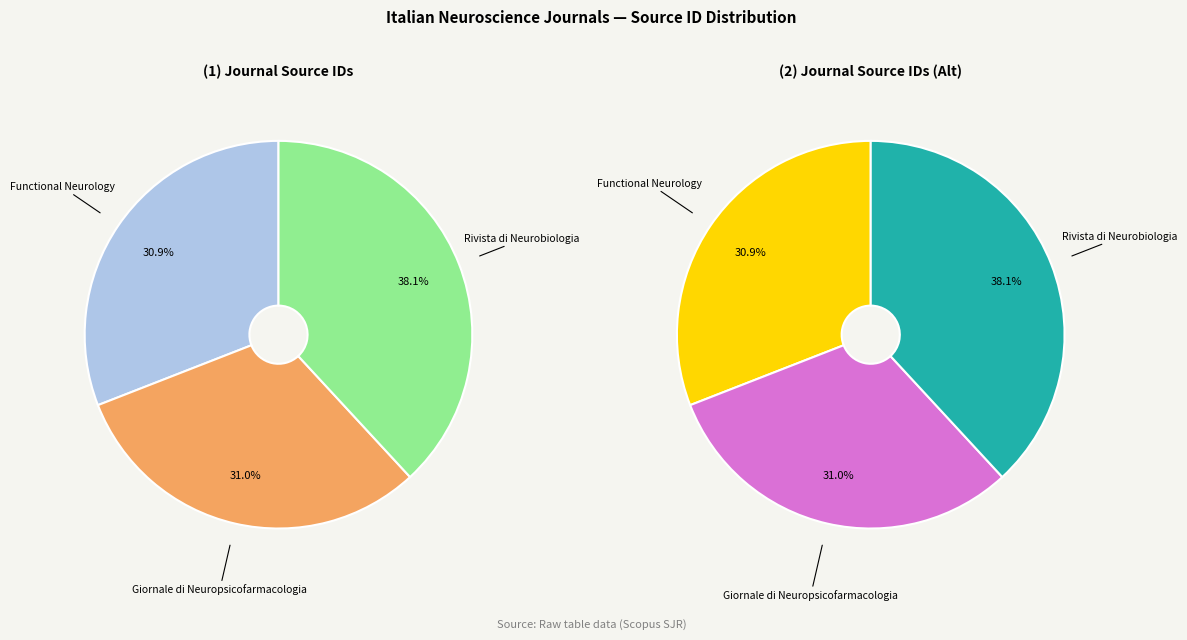

Which has a higher value, Rivista di Neurobiologia or Functional Neurology?

Rivista di Neurobiologia